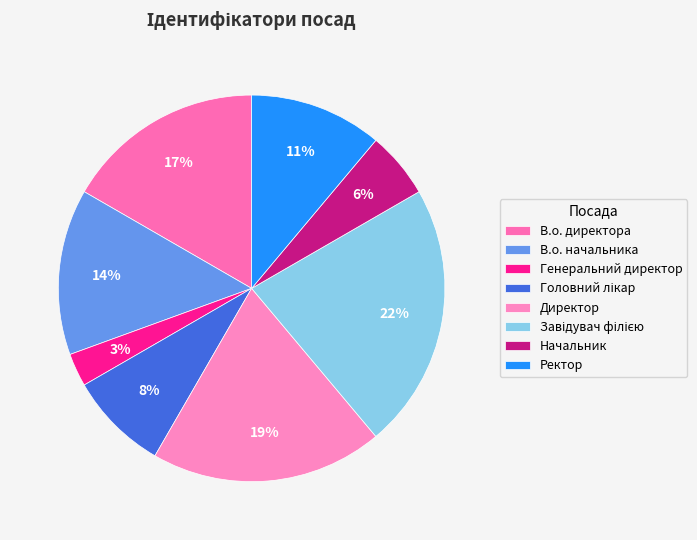

To the nearest percent, what is the difference between the largest and smallest slice percentages?

19%